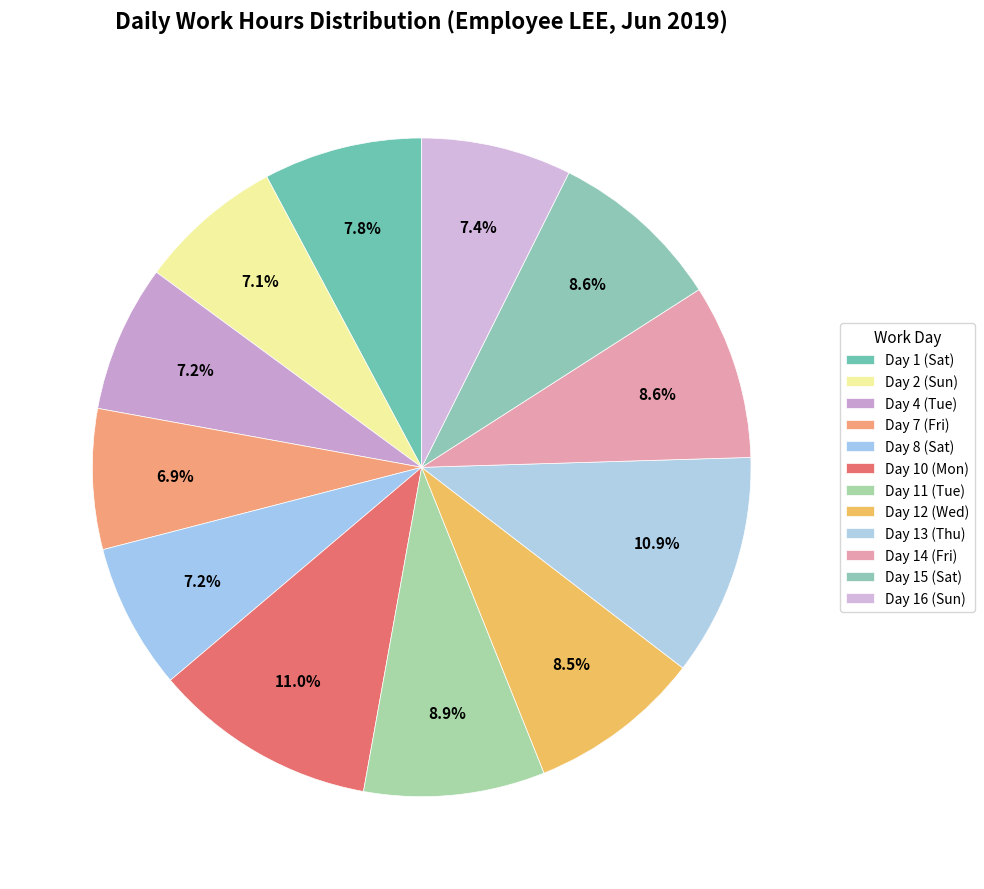

Count the number of slices in the pie.

12